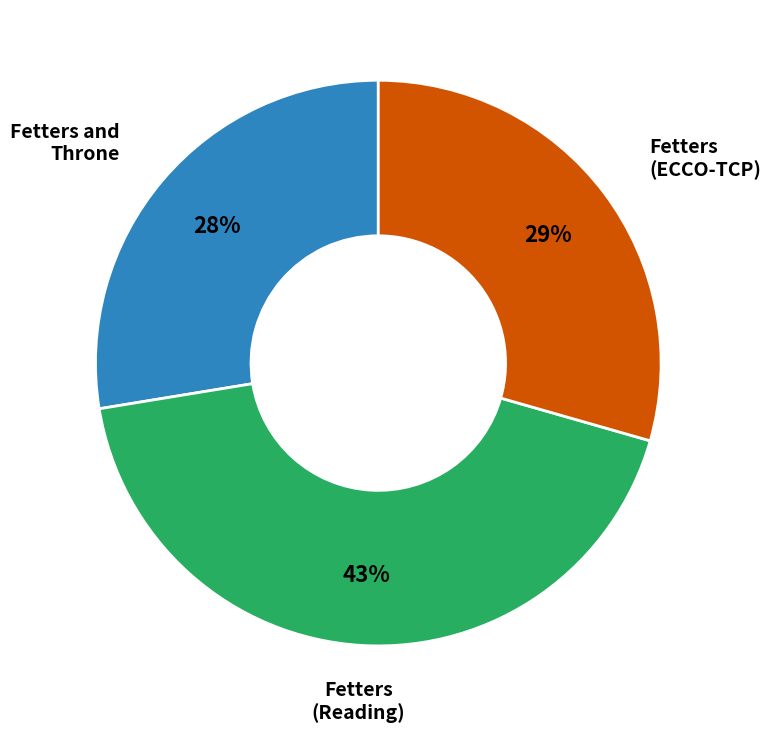

To the nearest percent, what is the difference between the largest and smallest slice percentages?

15%